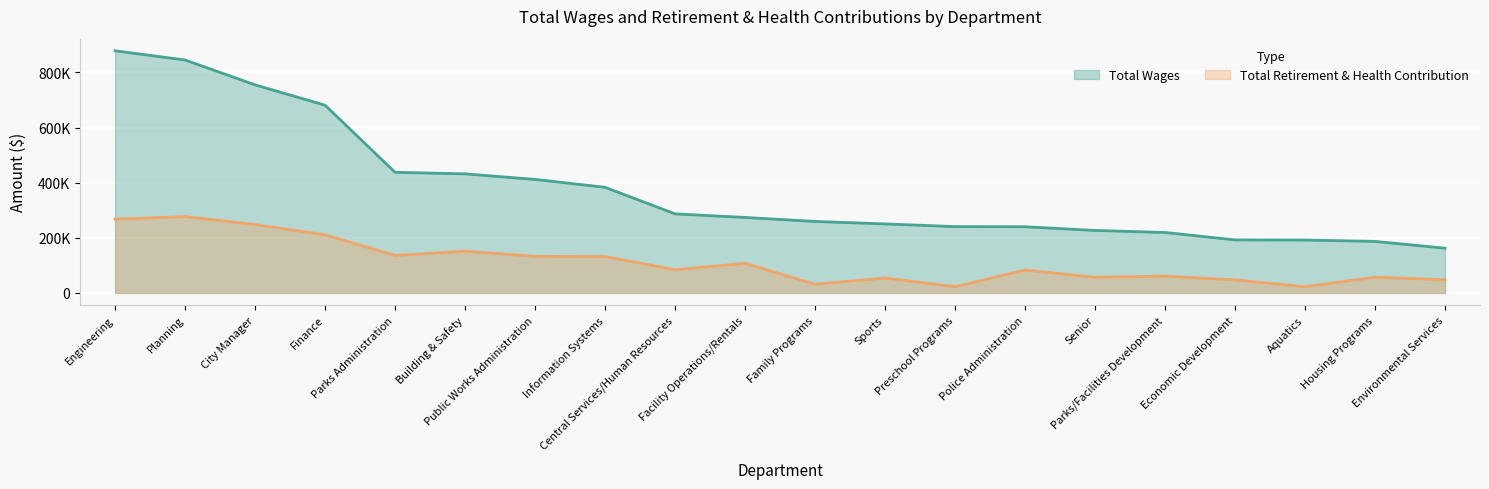

At which category is the sum across all series the highest?

Engineering